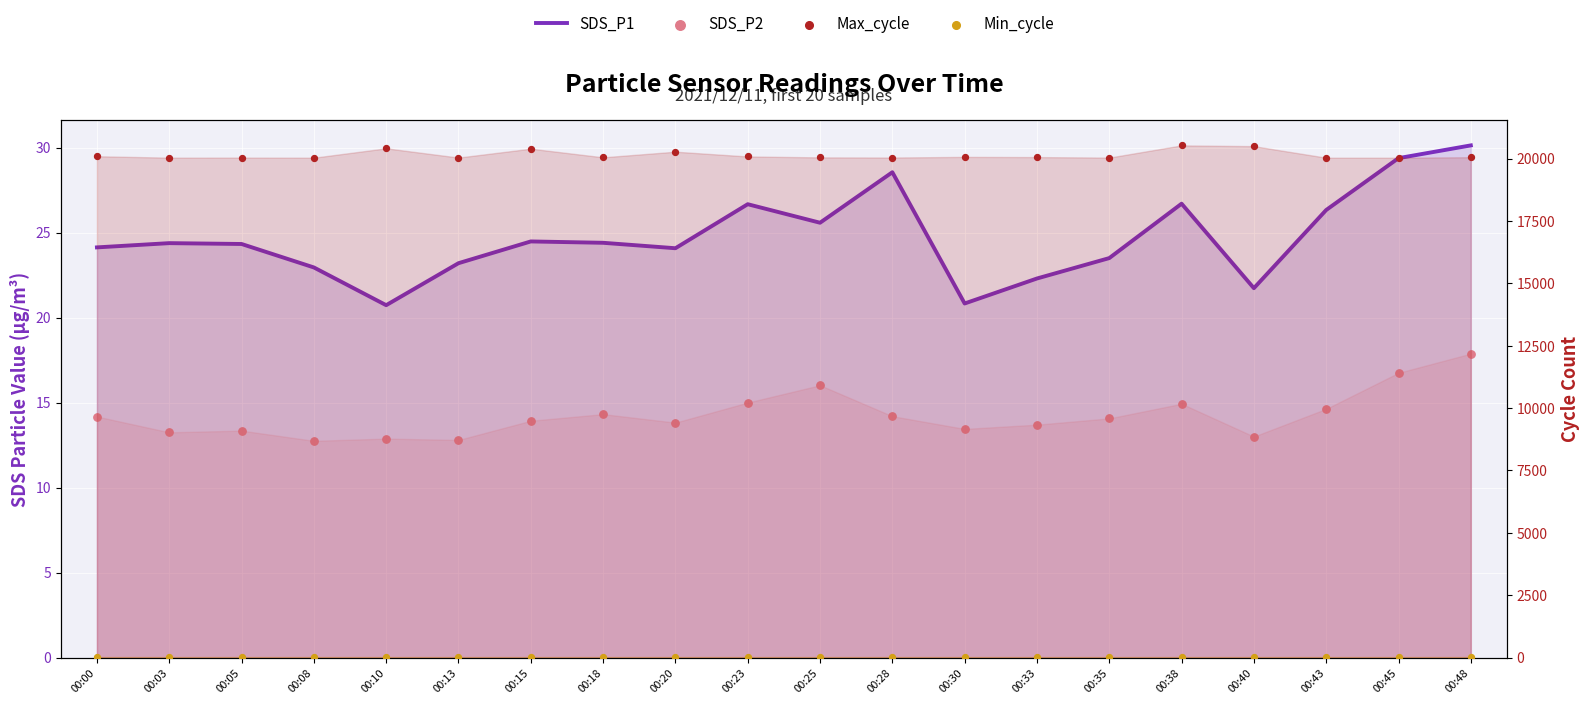

At which category is the sum across all series the highest?

00:38